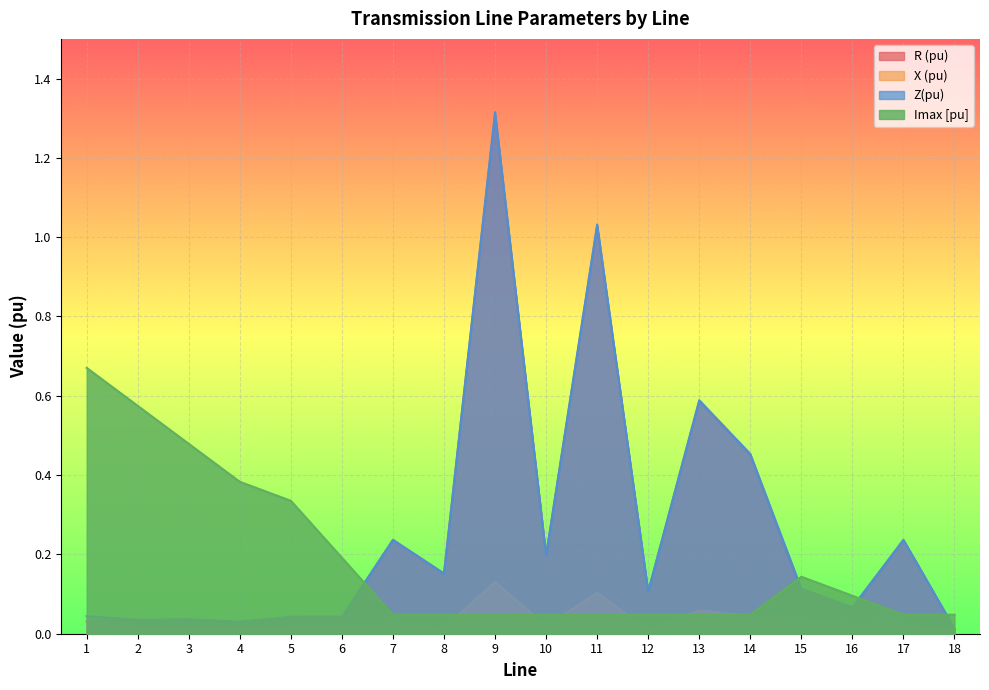

What is the sum of the Z(pu) values at 5 and 14?

0.5